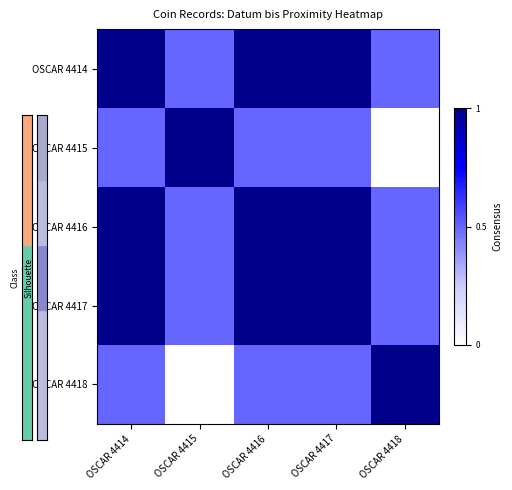

Which series has the widest spread of values?

OSCAR 4415